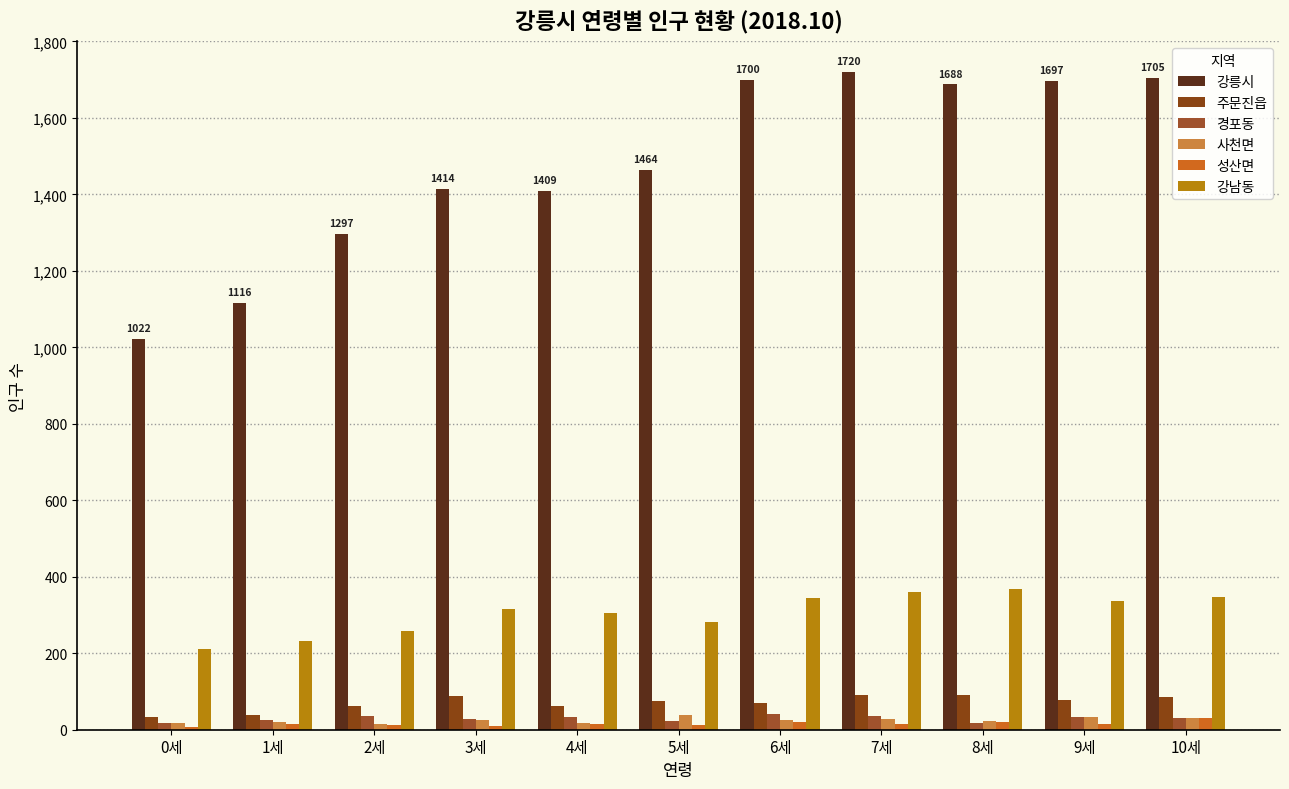

What is the spread (max minus min) of values at 5세?

1451